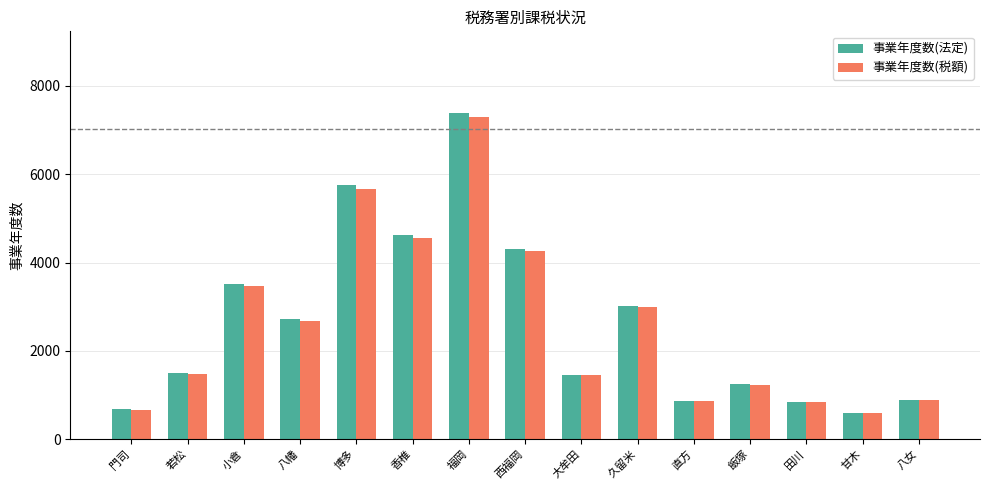

What is the label of the 5th bar from the right?

直方